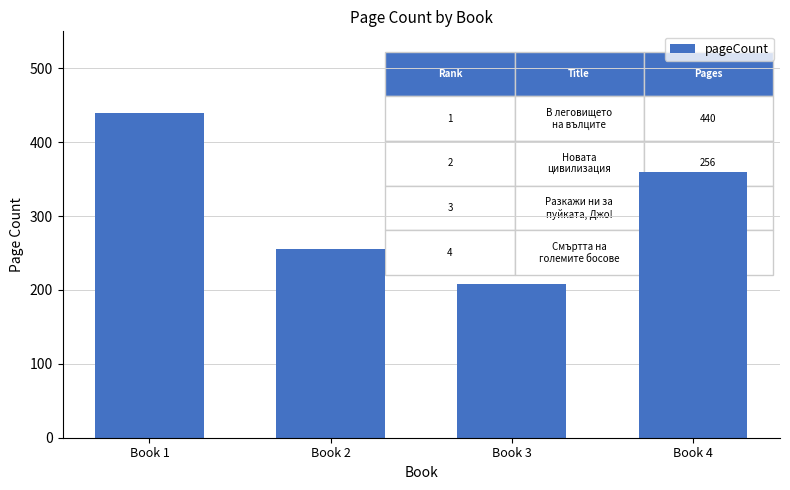

The value at Book 1 is 756. True or false?

False